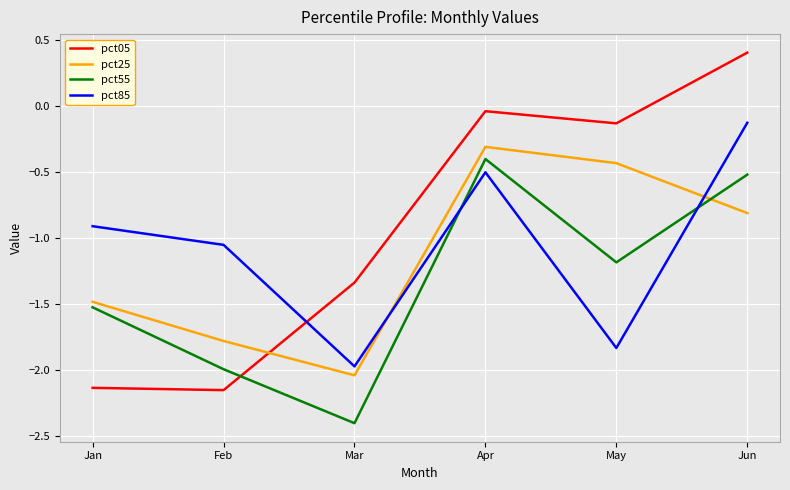

Which series has the largest total across all categories?

pct05